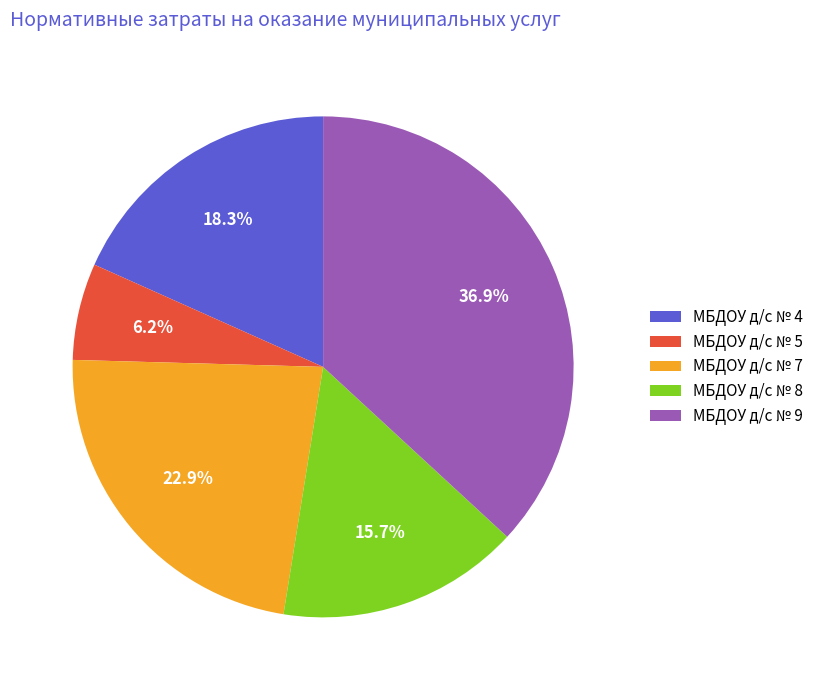

What portion of the pie excludes МБДОУ д/с № 9?

63.1%